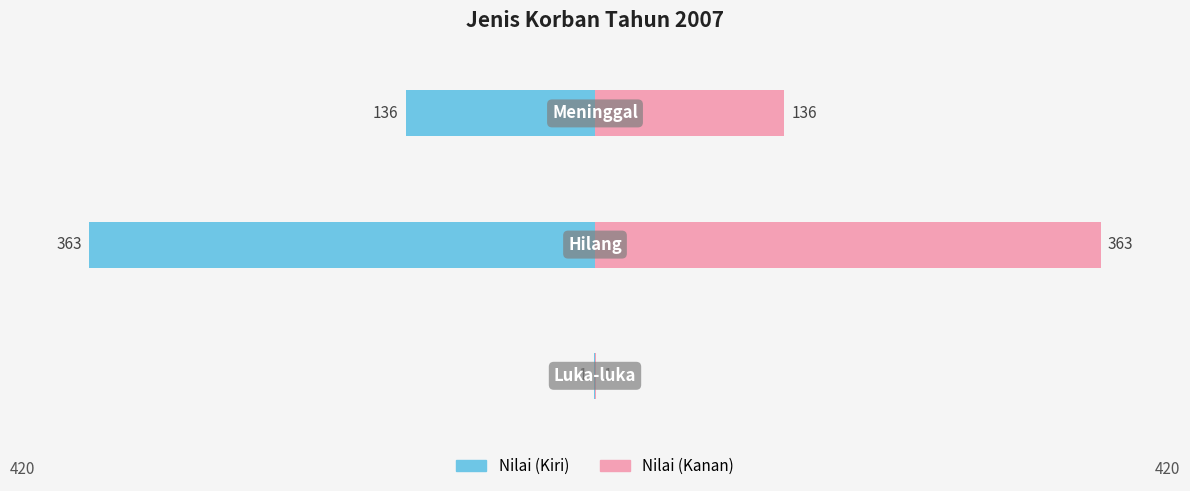

What are all the series names shown in the legend?

Nilai (Kiri), Nilai (Kanan)